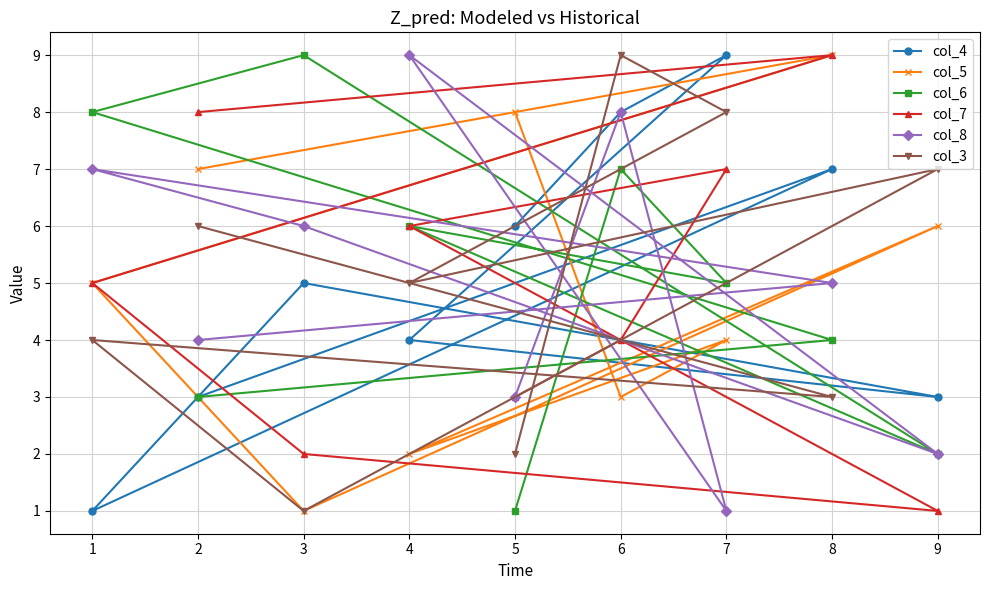

The value of col_4 at 7 is 12. True or false?

False